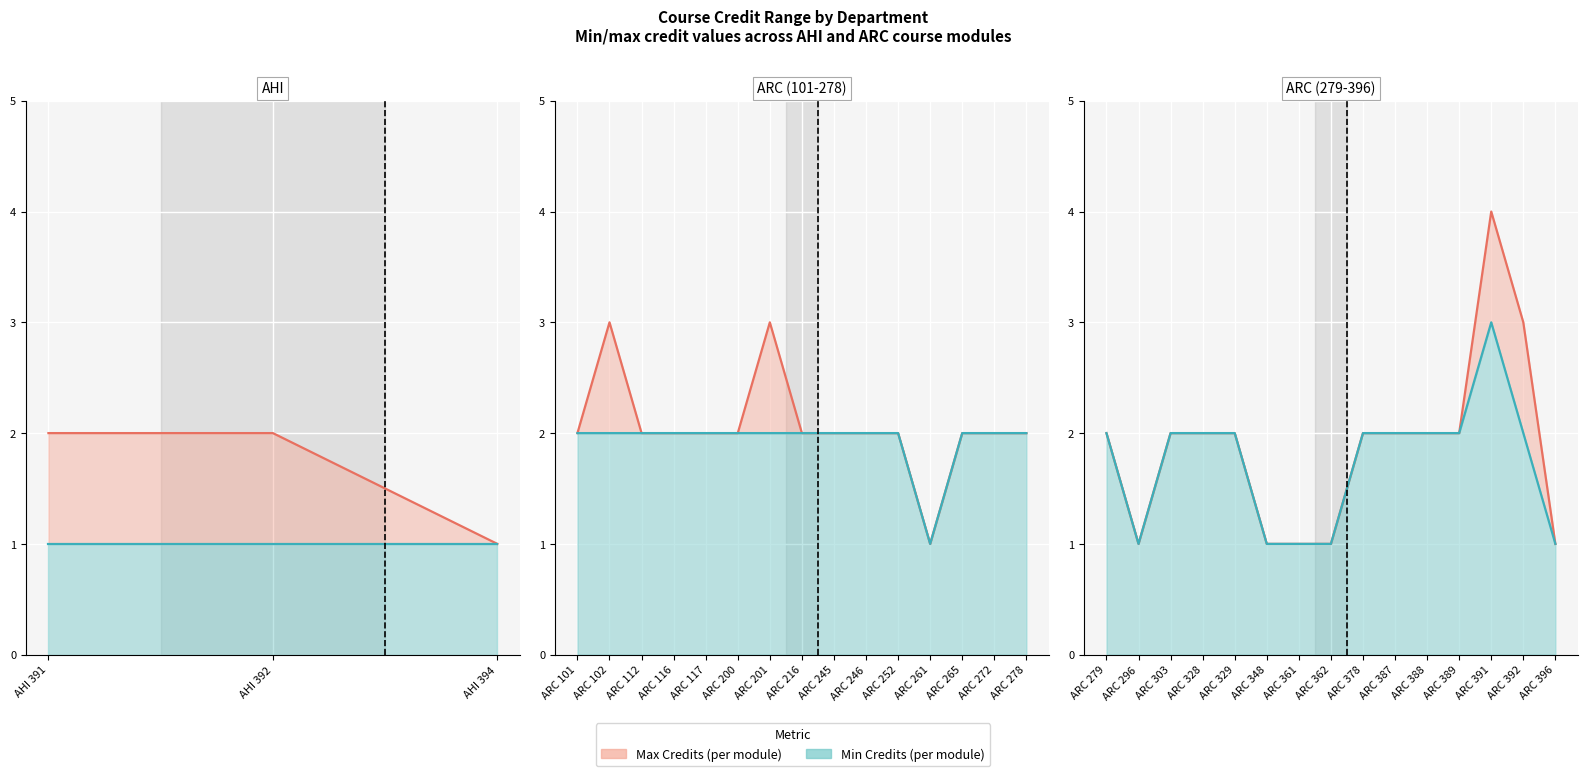

How many interior local peaks does the Min line series have?

1